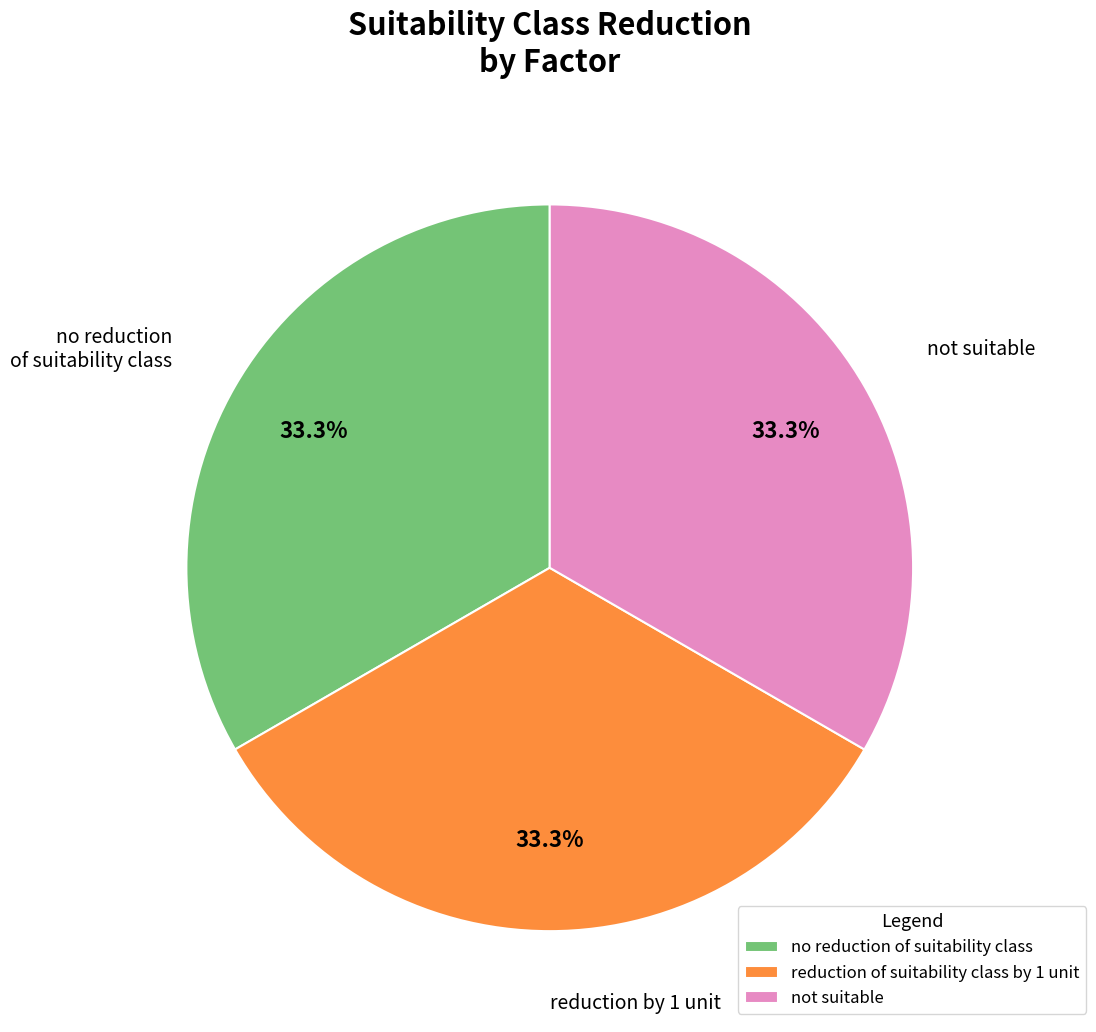

Does any single category account for the majority?

No